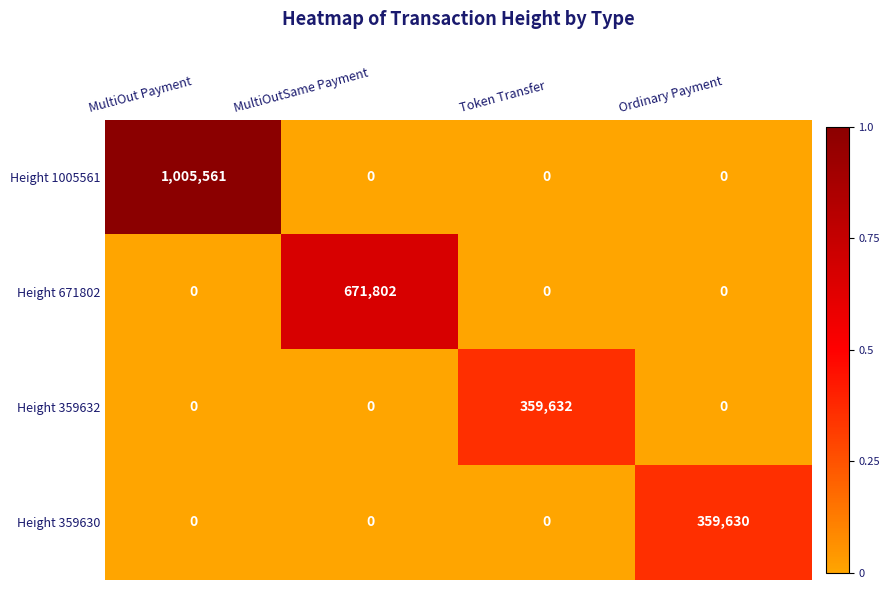

What is the sum of the Height 359632 values at MultiOutSame Payment and Token Transfer?

359632